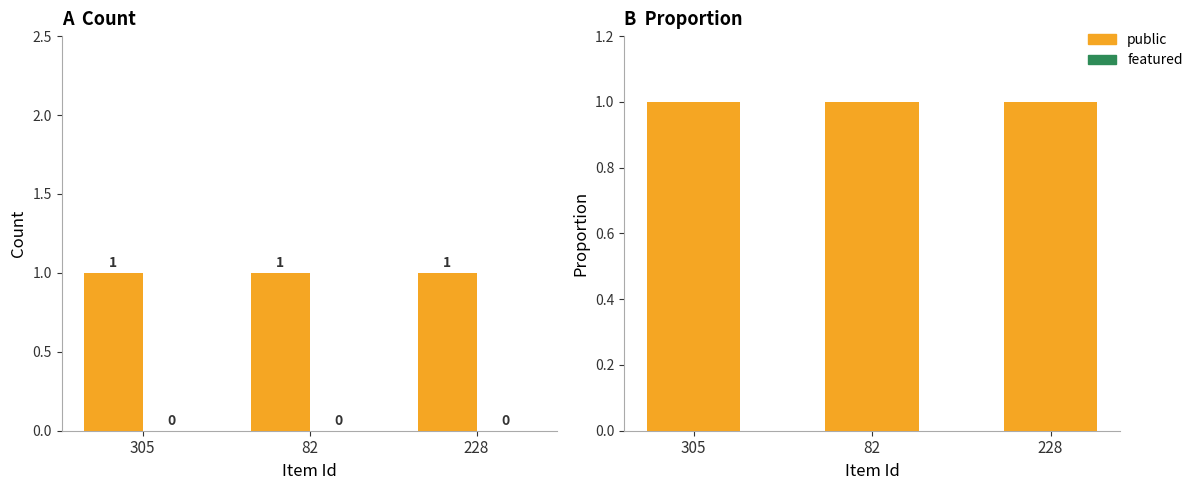

Reading left to right, what are all the values shown in this chart?

public: 1	1	1
featured: 0	0	0